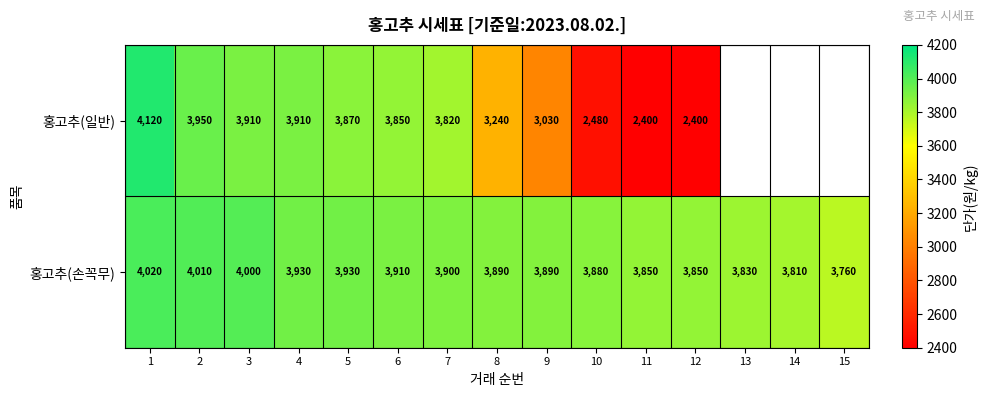

What value does the 홍고추(손꼭무) series have at 9, to the nearest 10?

3890